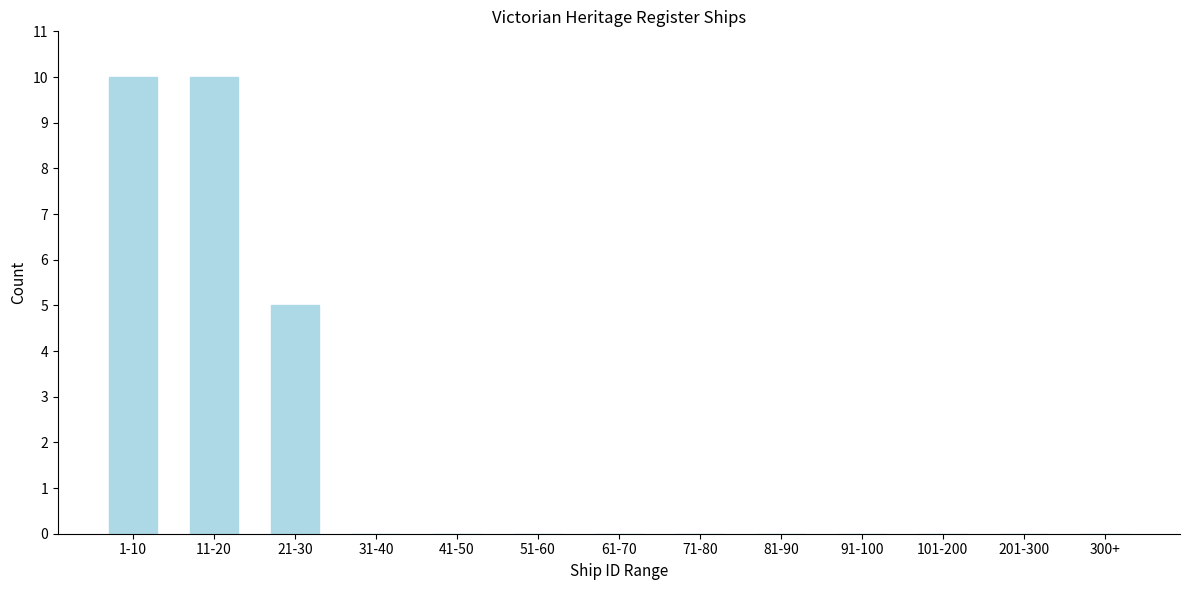

Reading right to left, extract all data points from this chart.

300+=0	201-300=0	101-200=0	91-100=0	81-90=0	71-80=0	61-70=0	51-60=0	41-50=0	31-40=0	21-30=5	11-20=10	1-10=10